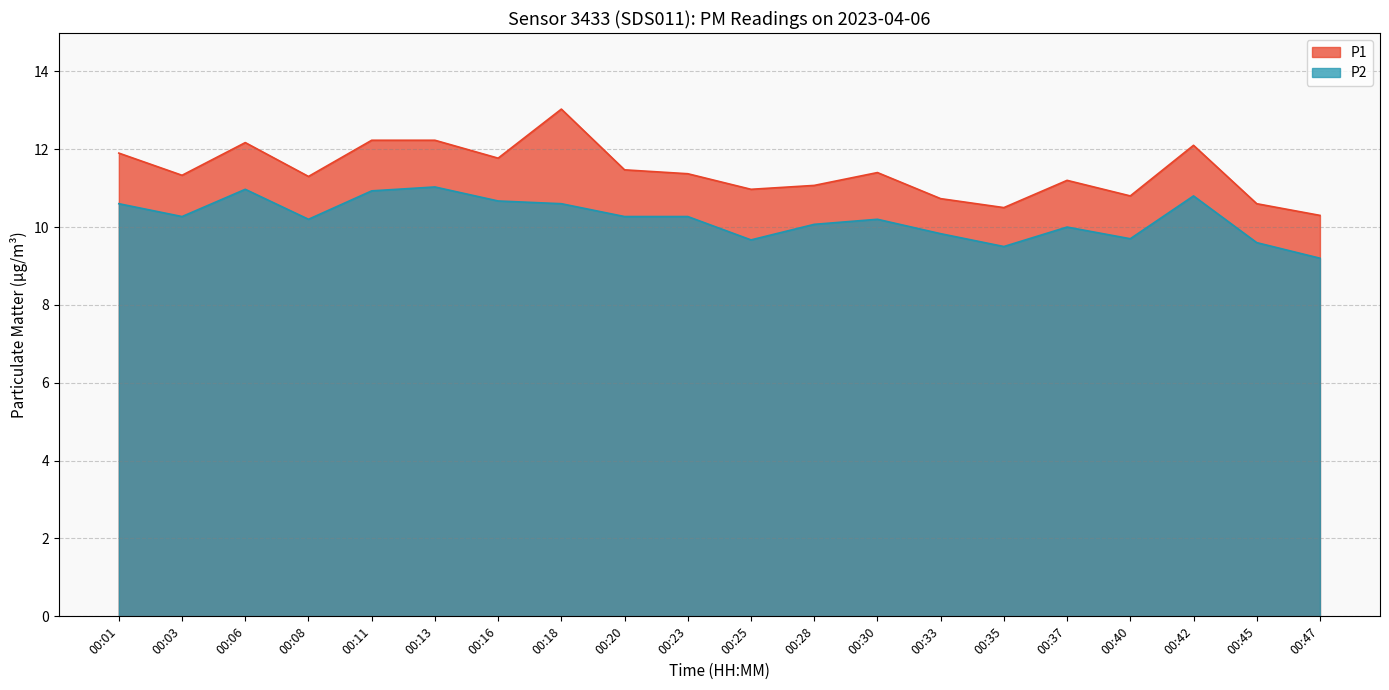

What is the difference between the maximum and second lowest values in the P1 series?

2.5